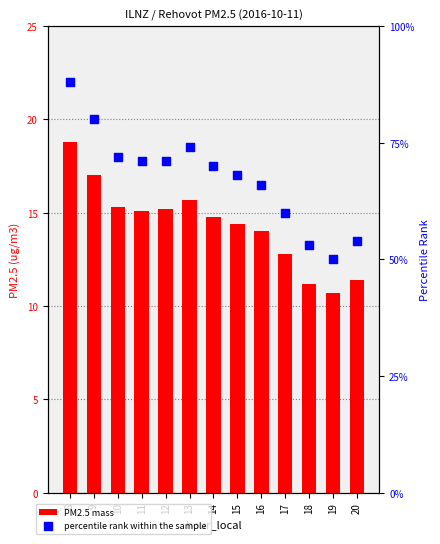

At how many categories does at least one series exceed 34?

13